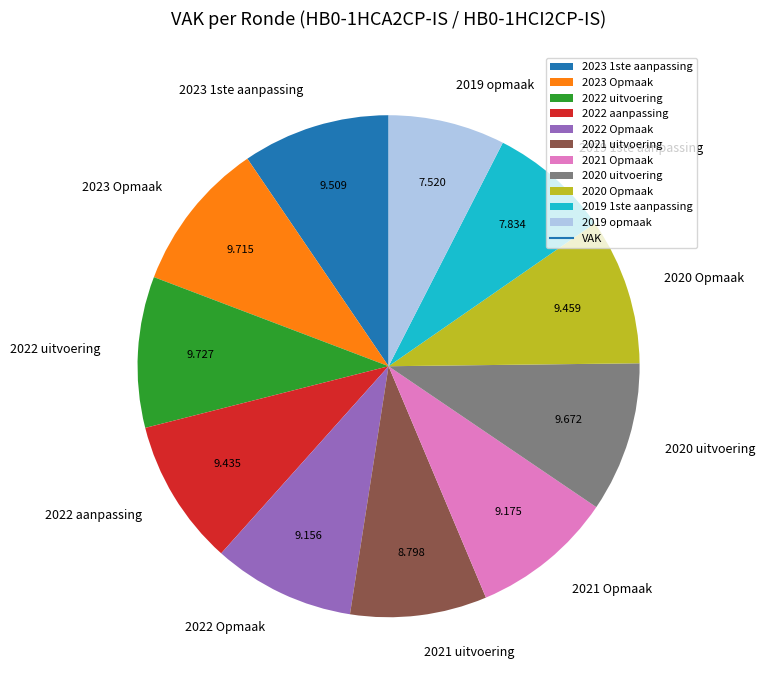

Is the sum of 2020 uitvoering and 2022 uitvoering greater than half?

No